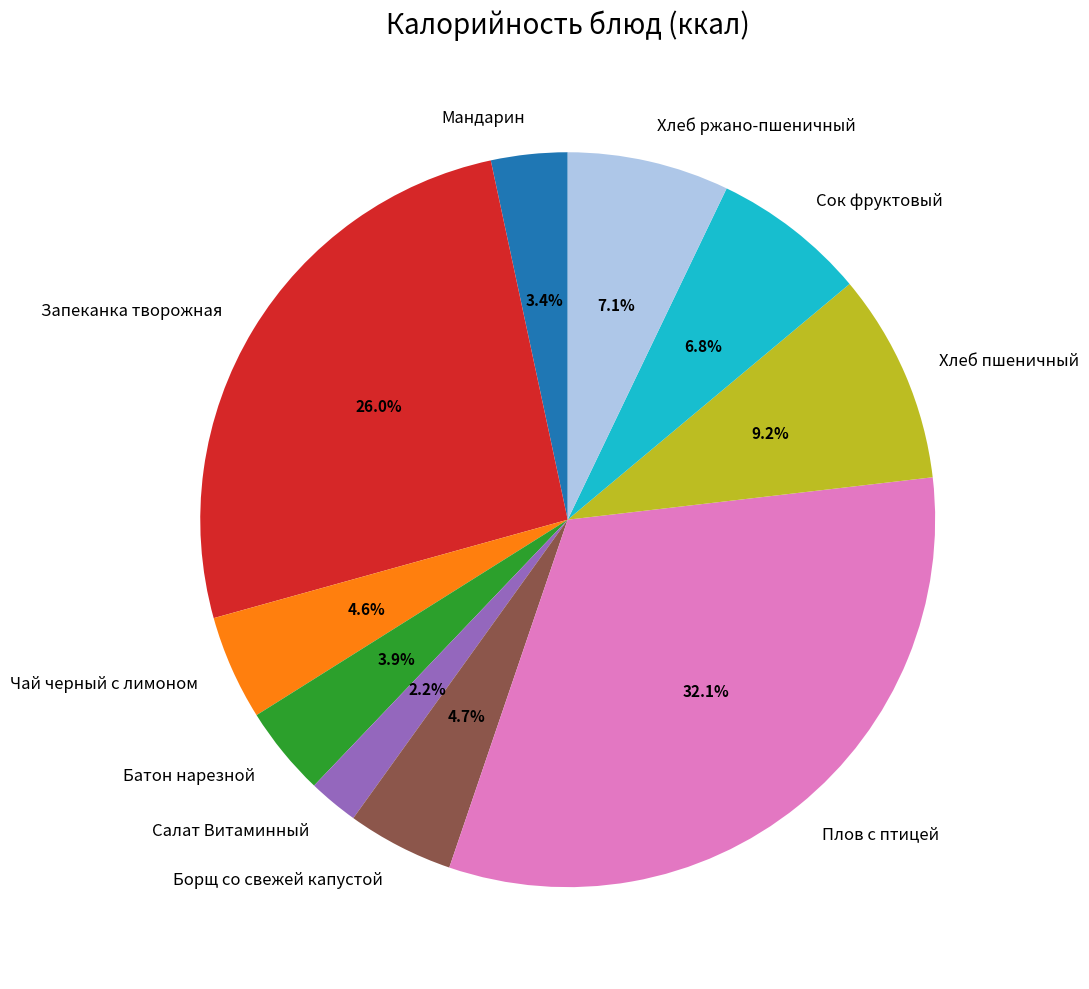

What is the largest slice in the pie chart?

Плов с птицей